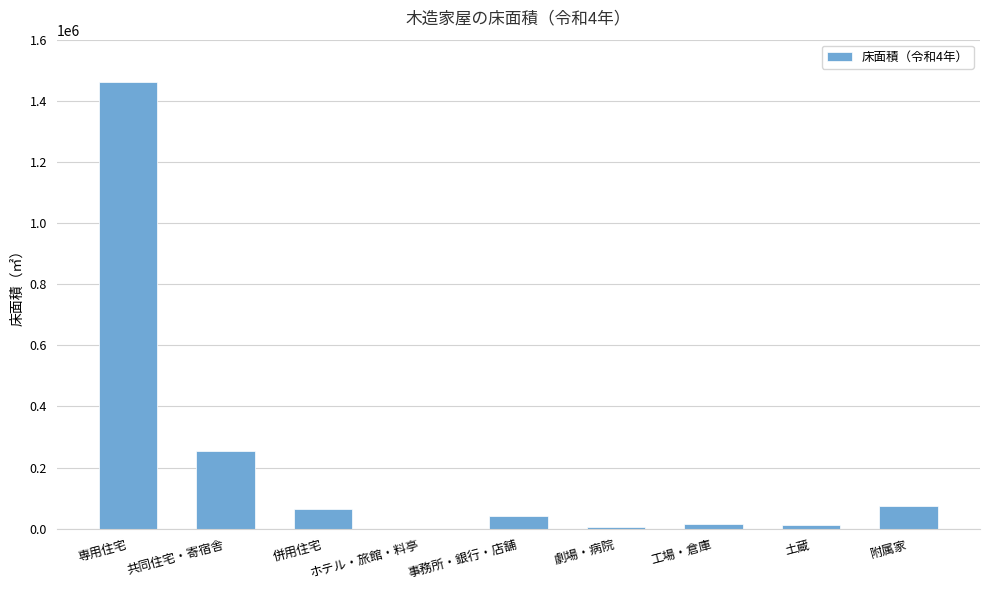

What is the sum of all values?

1927833